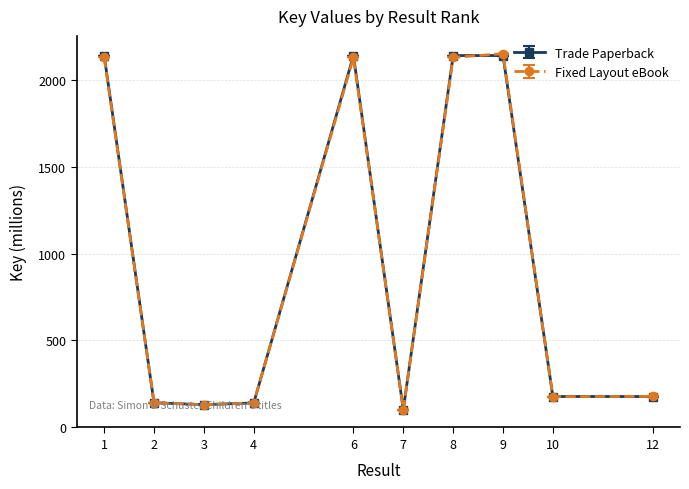

What is the total value across all series at 2?

281.7